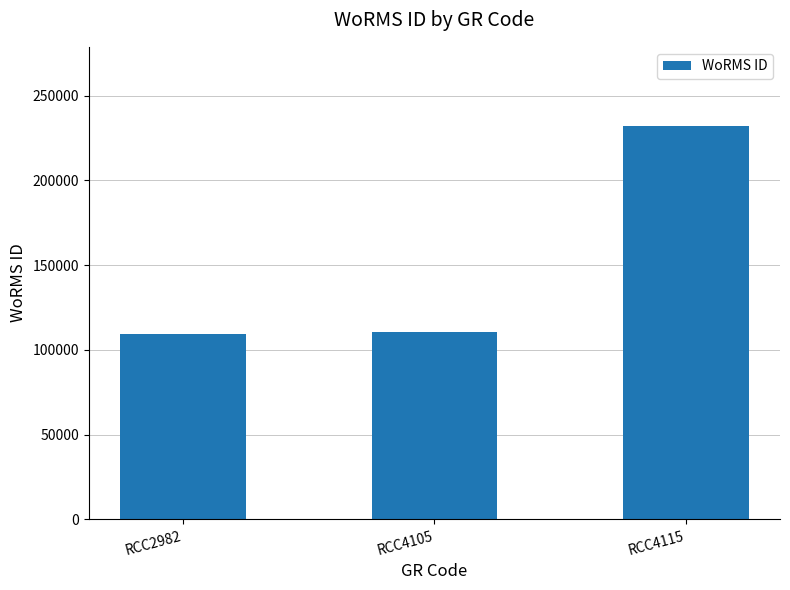

The value at RCC4105 is 110304. True or false?

True